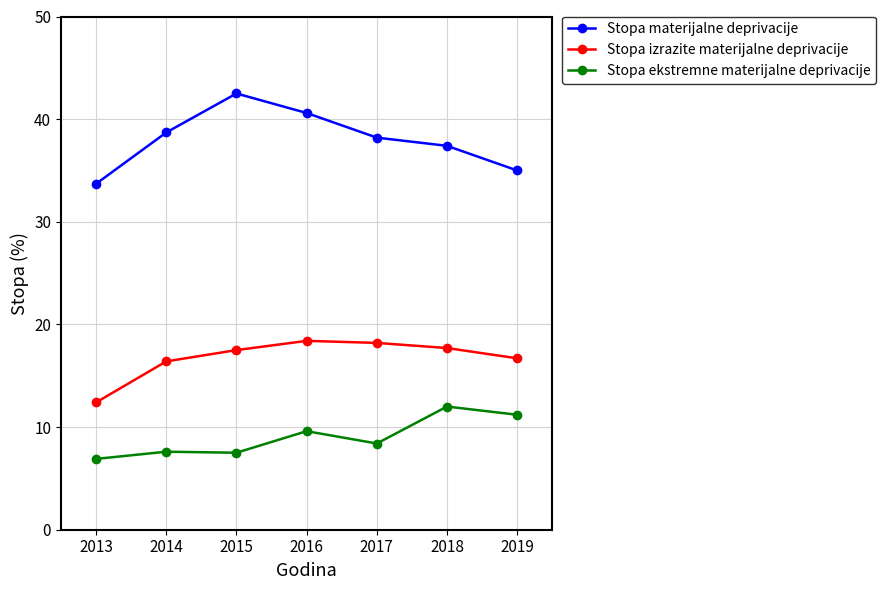

Rank the series by their average value, from highest to lowest.

Stopa materijalne deprivacije, Stopa izrazite materijalne deprivacije, Stopa ekstremne materijalne deprivacije